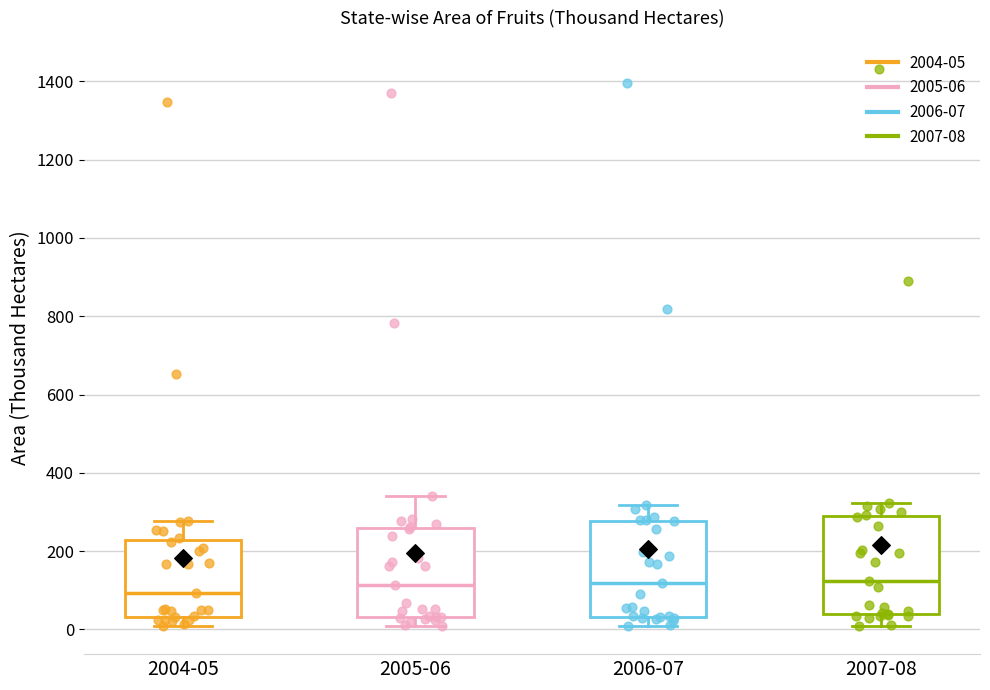

Reading left to right, transcribe this box plot: for each box, give where its median line is, the range the box spans, and where its two whiskers end, as read against the y-axis. The values are not printed on the chart, so give them approximately, as read against the axis.

2004-05: median 100, box 40 to 220, whiskers 0 to 280
2005-06: median 120, box 40 to 260, whiskers 0 to 340
2006-07: median 120, box 40 to 280, whiskers 0 to 320
2007-08: median 120, box 40 to 280, whiskers 0 to 320